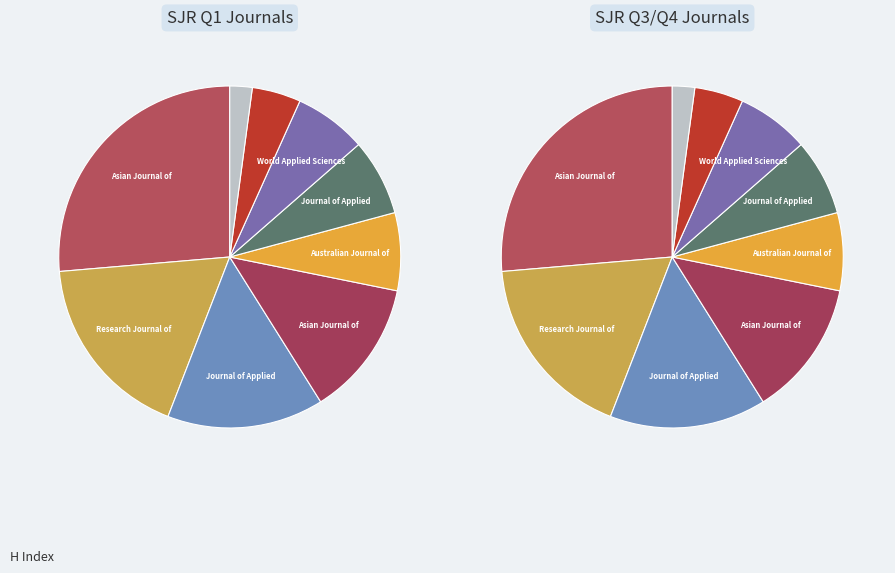

Is Pakistan Journal of Scientific the majority of the pie?

No